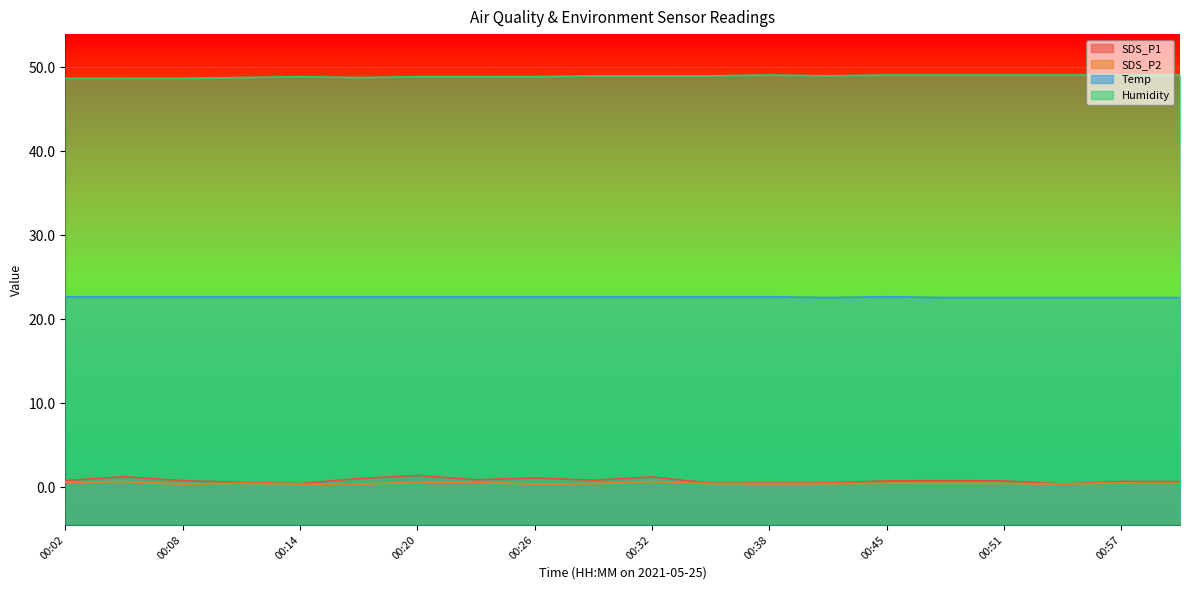

Reading left to right, what are all the values shown in this chart?

SDS_P1: 0.8	1.3	0.8	0.6	0.5	1.1	1.4	0.9	1.1	0.8	1.2	0.5	0.5	0.5	0.8	0.8	0.8	0.4	0.7	0.7
SDS_P2: 0.6	0.7	0.4	0.5	0.4	0.4	0.6	0.6	0.4	0.5	0.7	0.5	0.4	0.5	0.5	0.5	0.5	0.4	0.6	0.5
Temp: 22.7	22.7	22.7	22.7	22.7	22.7	22.7	22.7	22.7	22.7	22.7	22.7	22.7	22.6	22.7	22.6	22.6	22.6	22.6	22.6
Humidity: 48.7	48.7	48.7	48.8	48.9	48.8	48.9	48.9	48.9	49.0	49.0	49.0	49.1	49.0	49.1	49.1	49.1	49.1	49.1	49.1